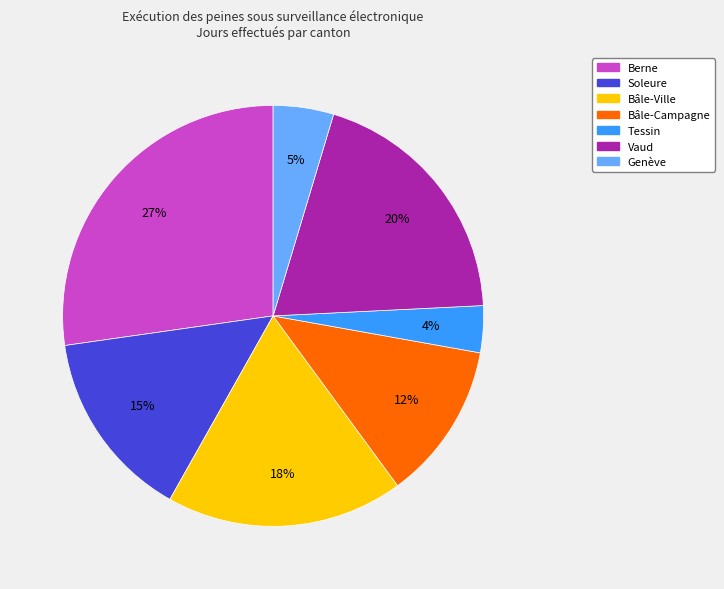

Which has a higher value, Tessin or Bâle-Ville?

Bâle-Ville